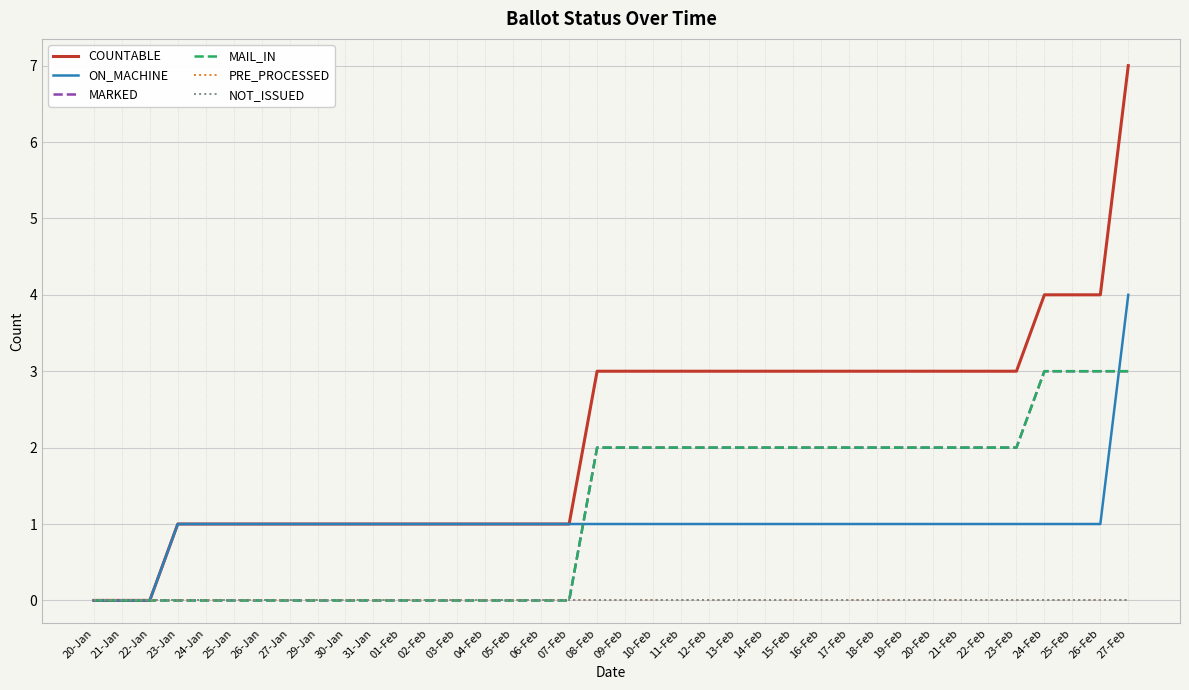

How many distinct data groups are displayed?

6